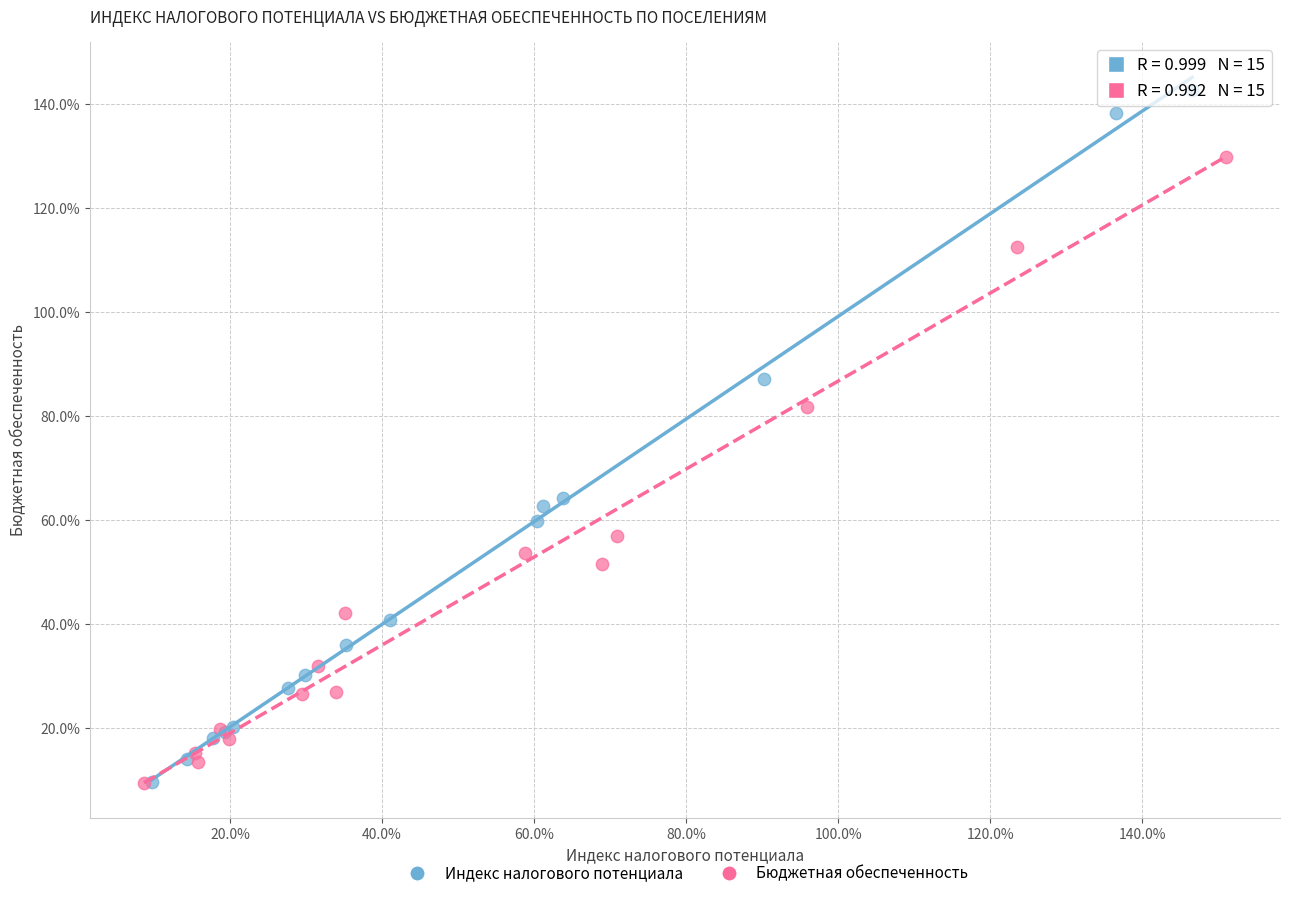

What are all the series names shown in the legend?

Индекс налогового потенциала, Бюджетная обеспеченность